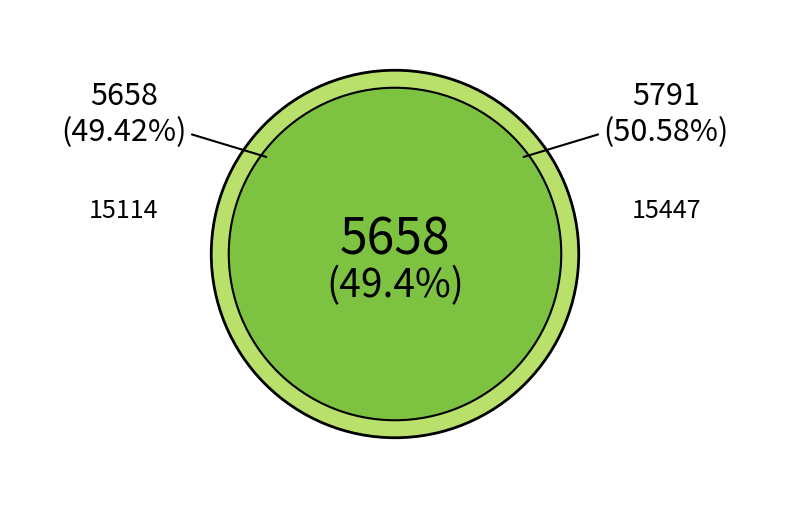

To the nearest percent, what percentage of the pie is 15114?

49%